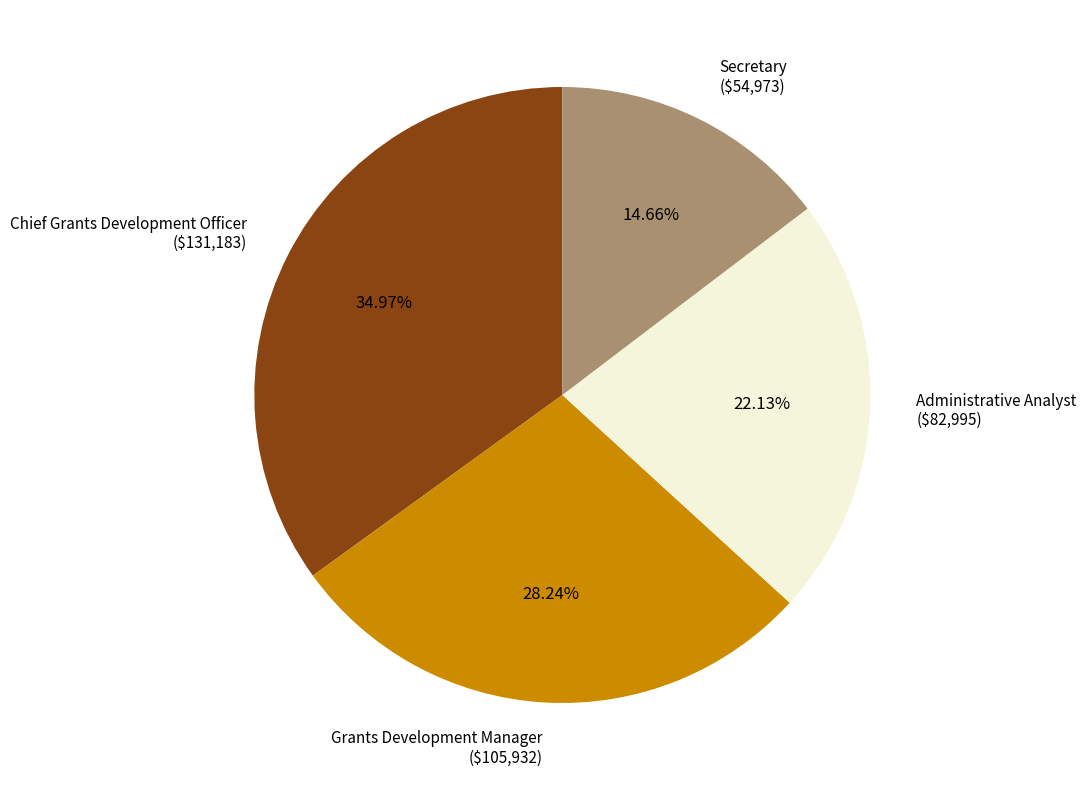

How many slices are in this pie chart?

4